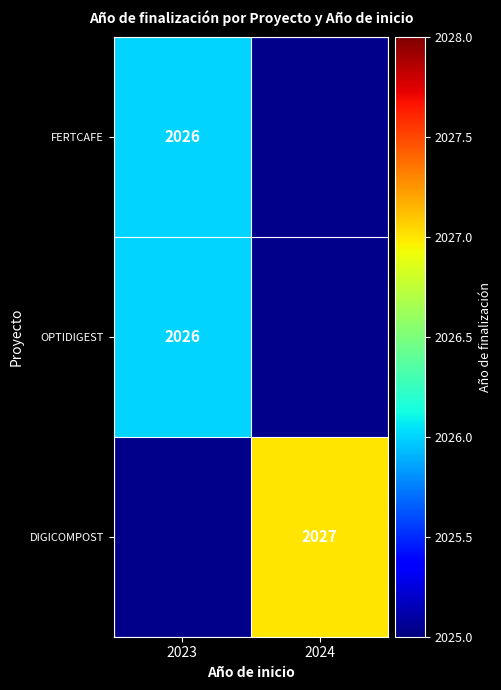

At how many categories does at least one series exceed 2026?

1